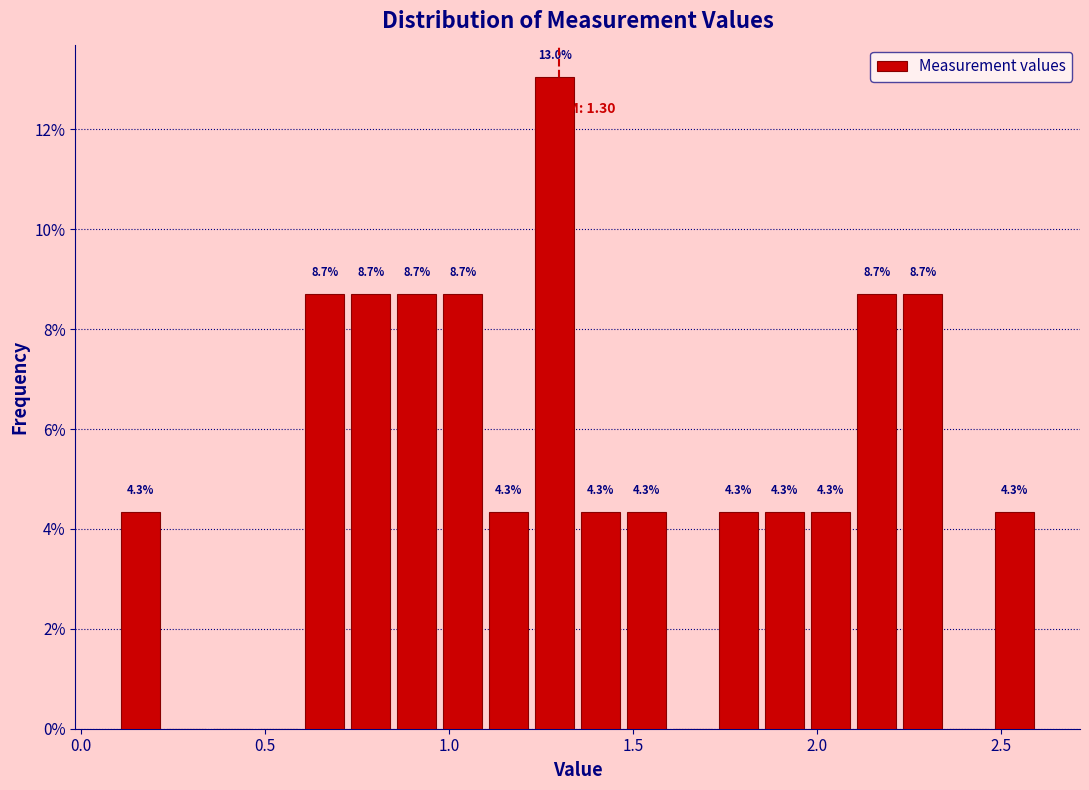

Read against the x-axis, roughly where is the centre of the tallest bar?

1.30